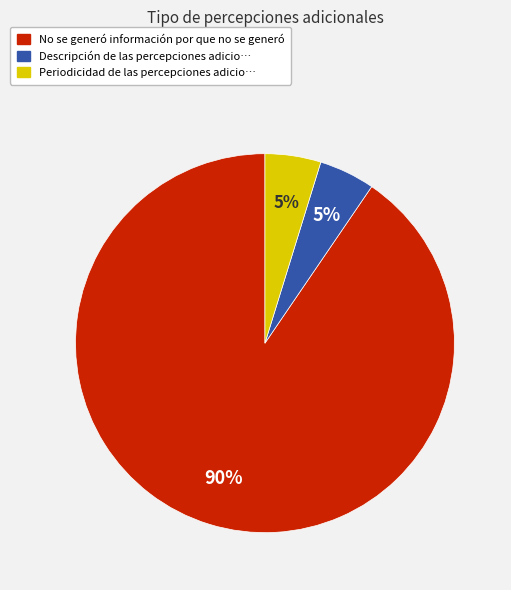

Between Descripción de las percepciones adicio… and No se generó información por que no se generó, which is larger?

No se generó información por que no se generó